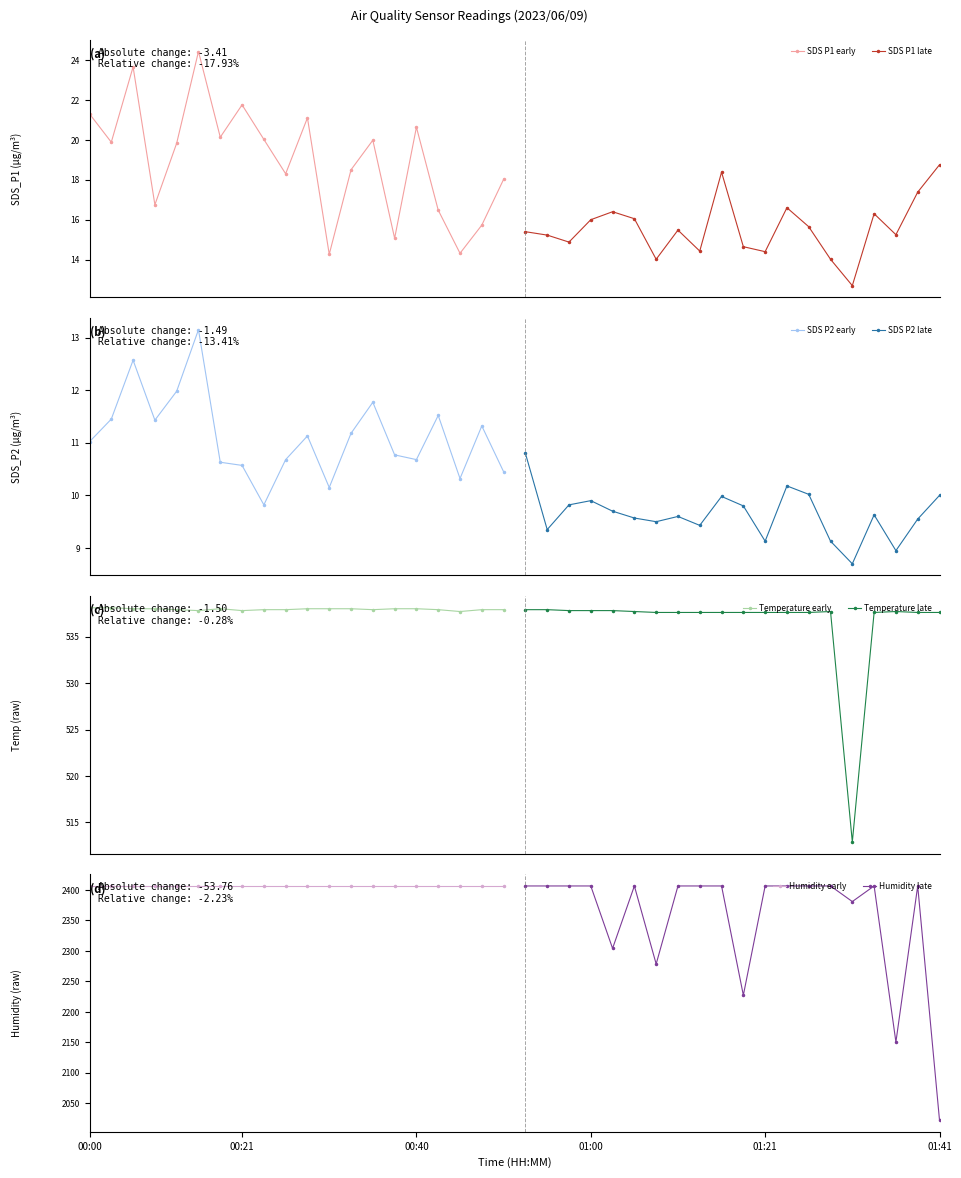

What is the difference between the second highest and minimum values in the Temp series?

25.2